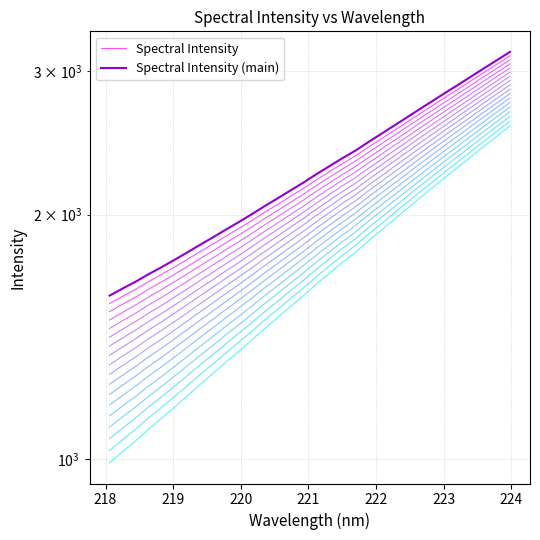

The value of Spectral Intensity (main) at 13 is 3354.5. True or false?

False